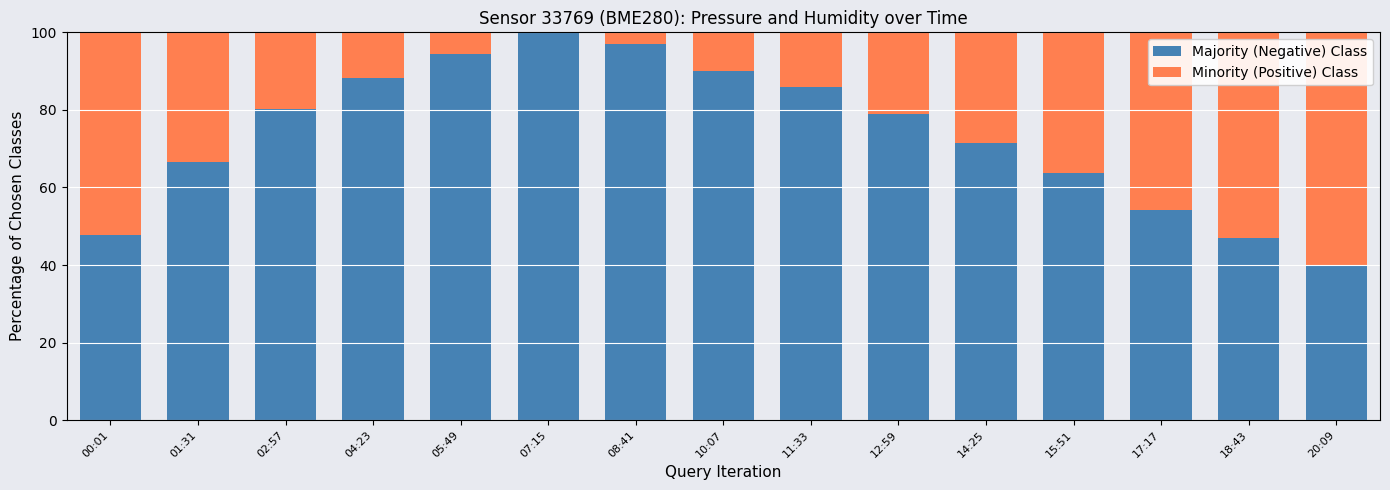

What is the total value across all series at 10:07?

100.0